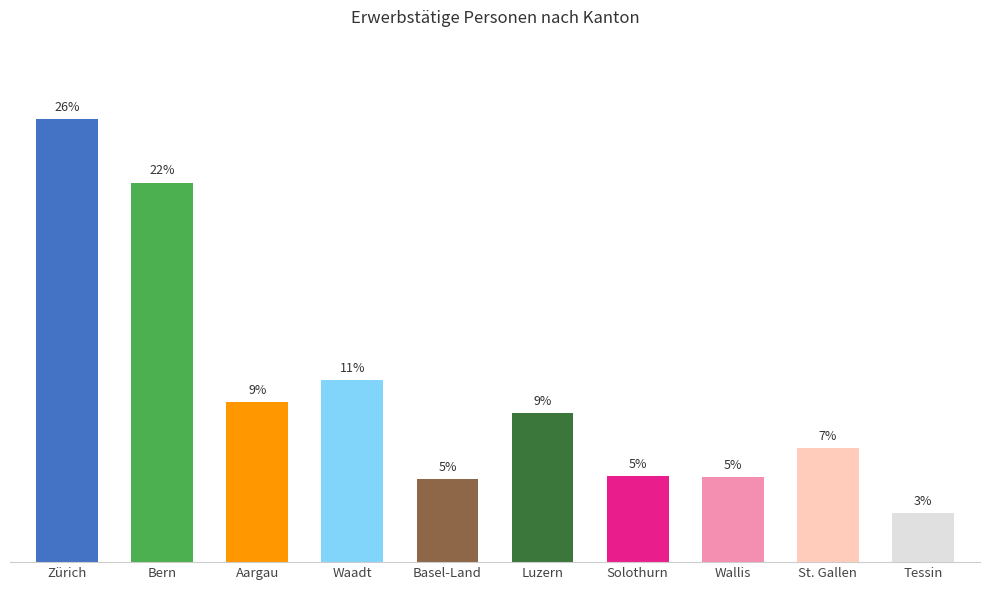

At which category does the chart reach its peak across all series?

Zürich